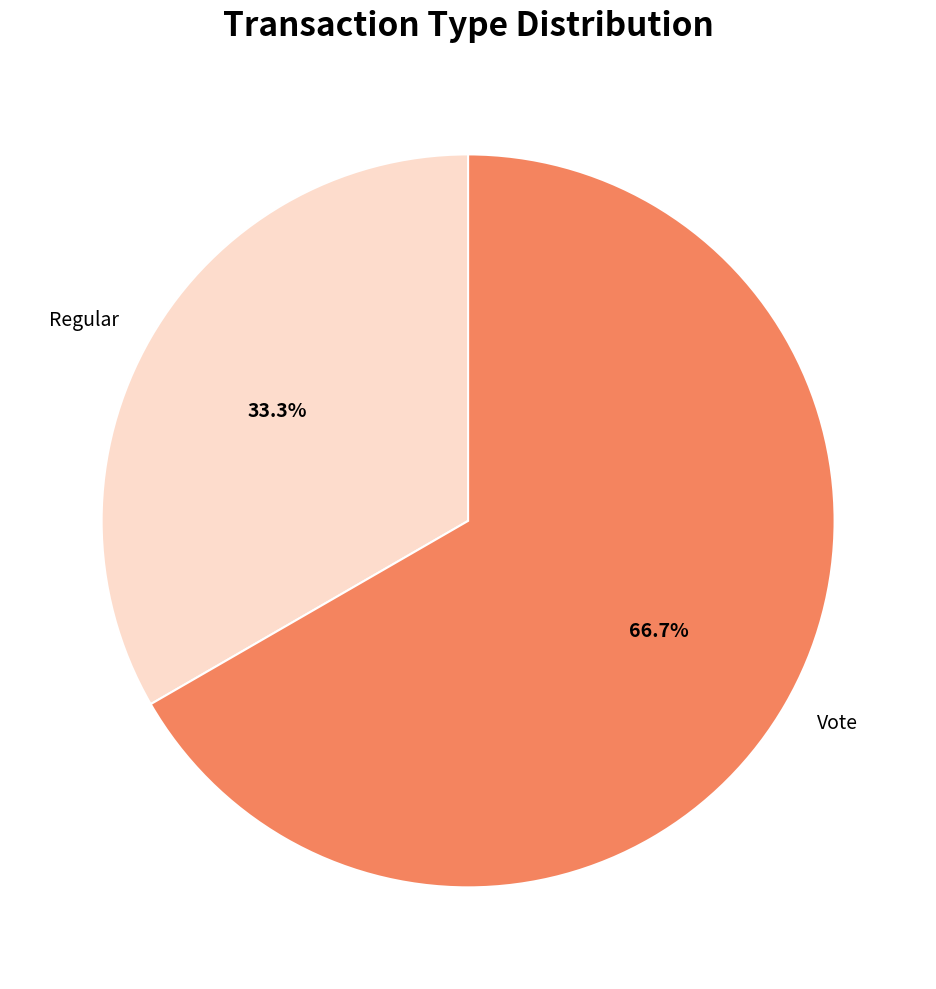

Between Regular and Vote, which is larger?

Vote